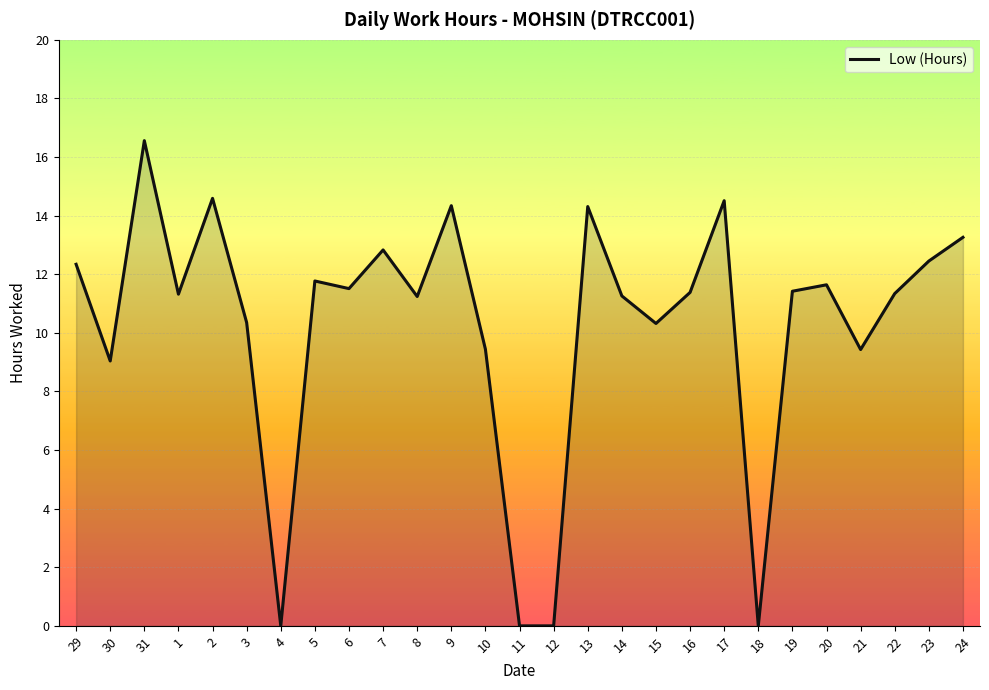

Which has a higher value, 7 or 12?

7